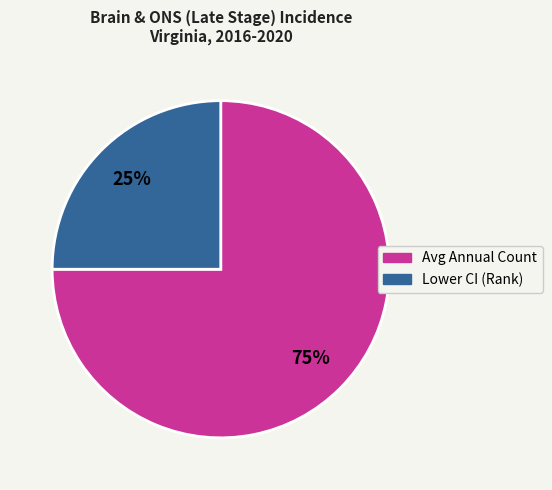

Is there any slice that represents more than half of the pie?

Yes